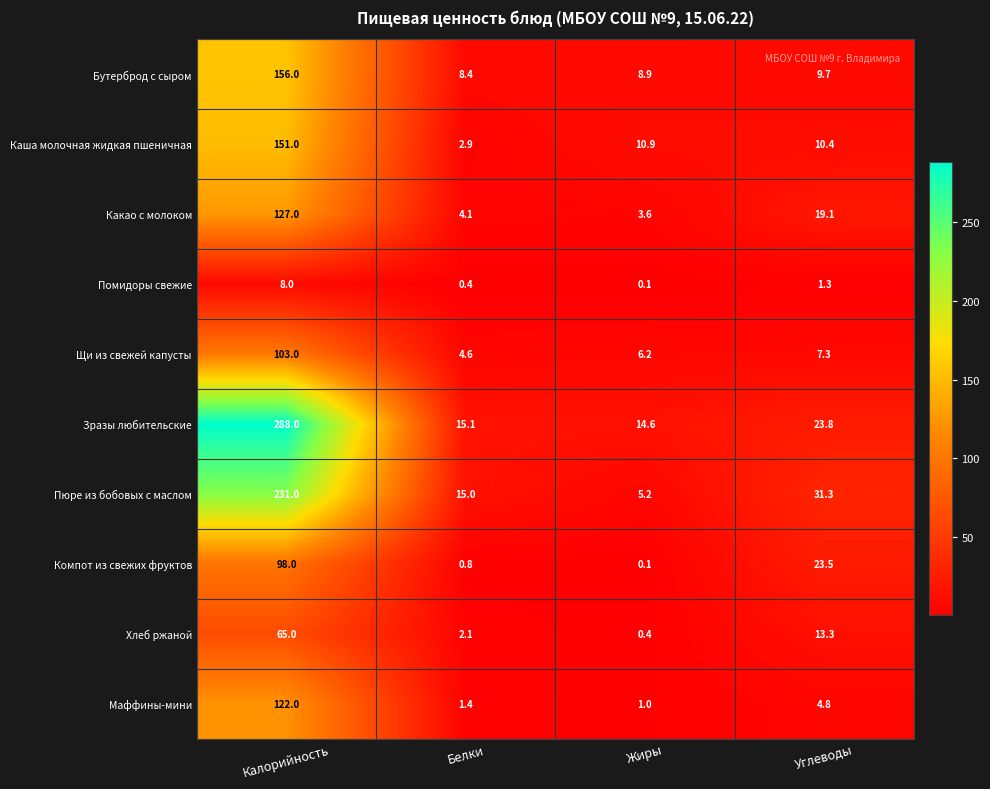

Count the number of data series in this chart.

10